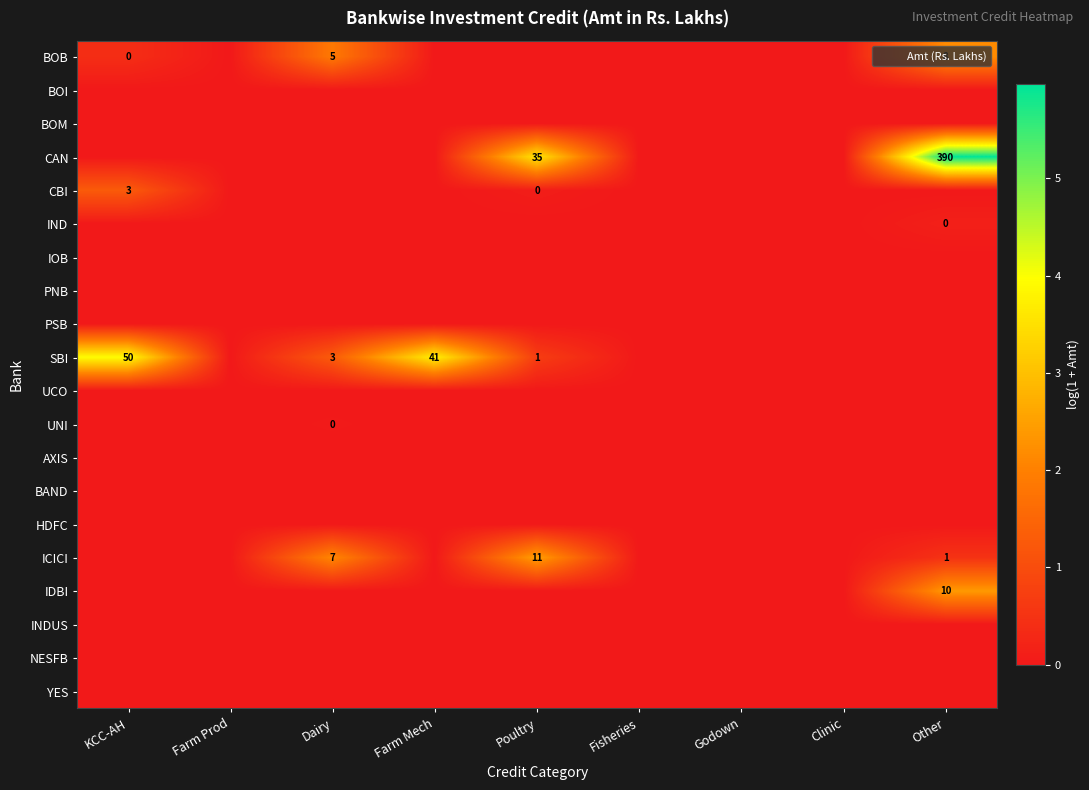

What is the greatest value displayed?

6.0